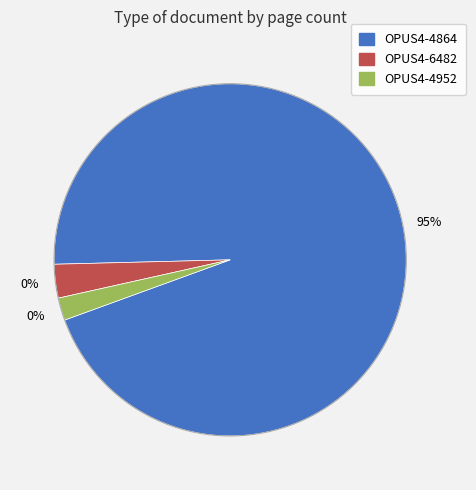

Is it true that OPUS4-6482 is 3% of the pie?

True